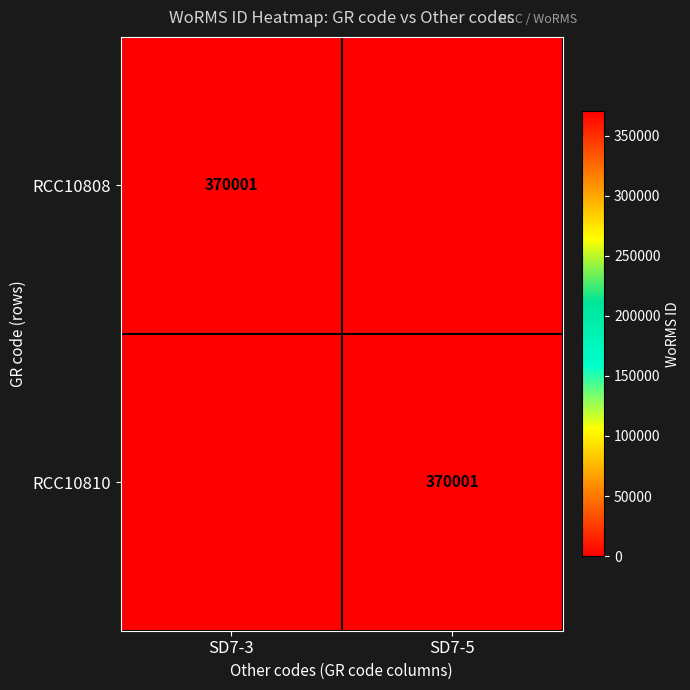

At which category does the chart reach its minimum across all series?

SD7-5